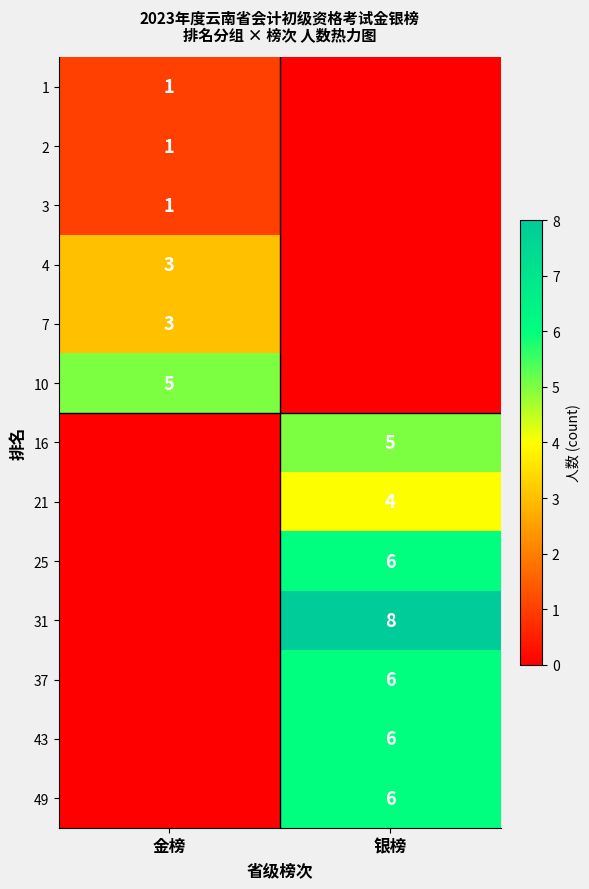

What is the spread (max minus min) of values at 金榜?

5